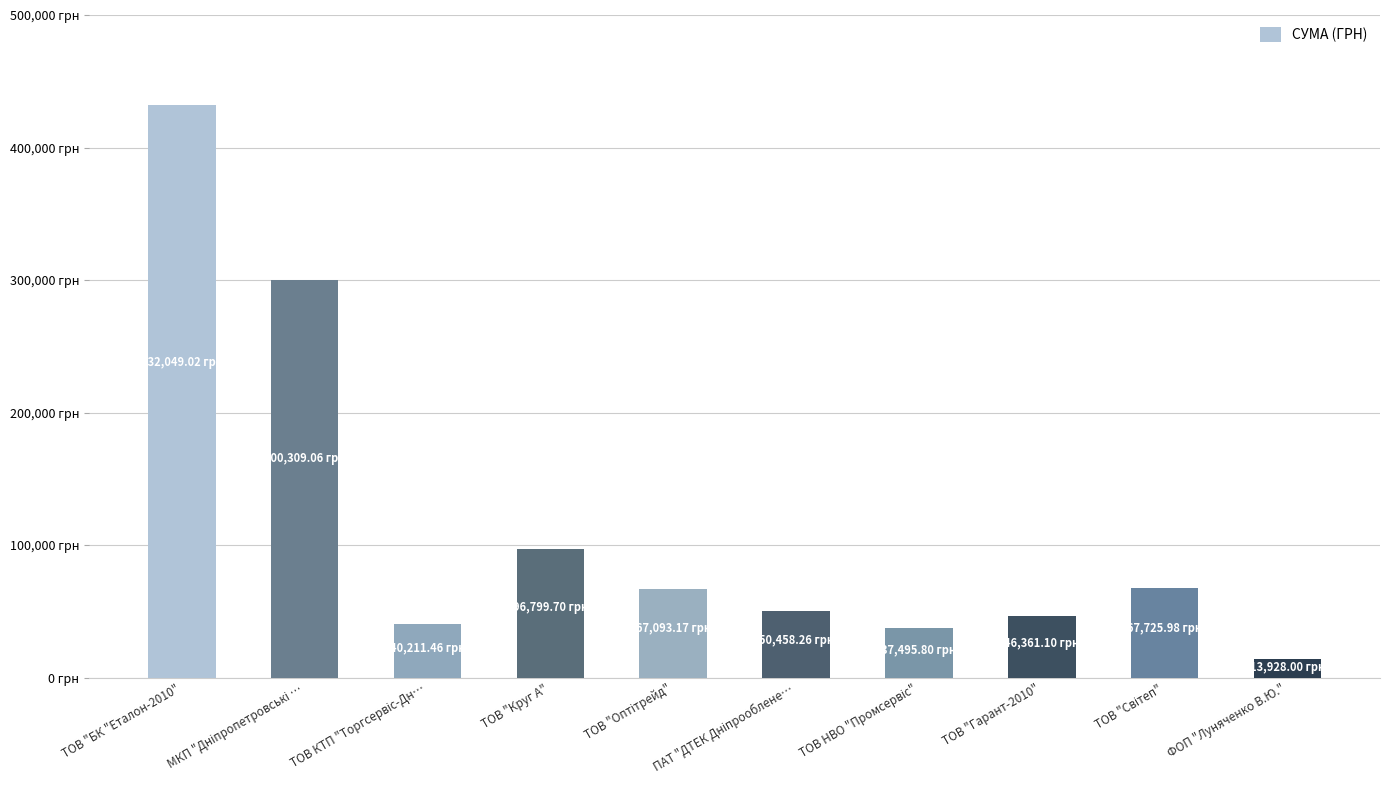

What is the maximum value shown in the chart?

432049.0